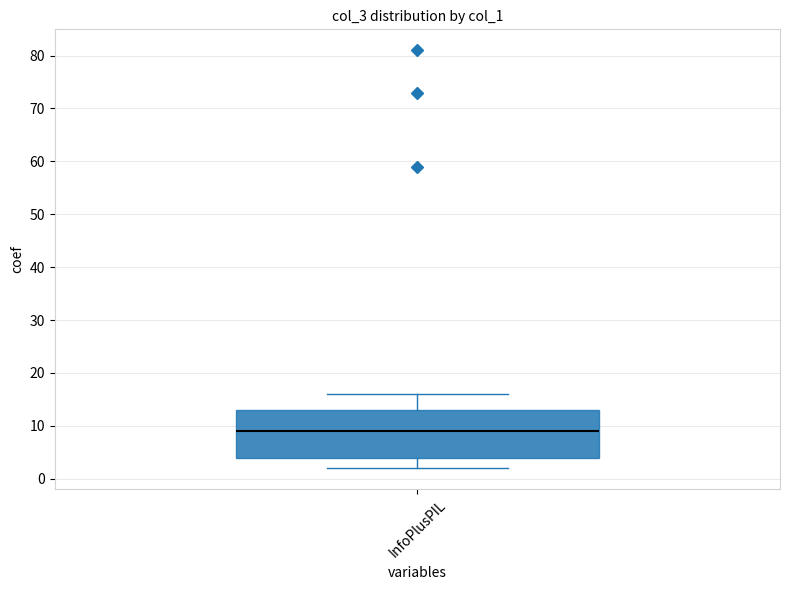

Read this box plot against the y-axis: the position of the median line, the range covered by the box, and the ends of both whiskers. The values are not printed on the chart, so give them approximately, as read against the axis.

median 9, box 4 to 13, whiskers 2 to 16